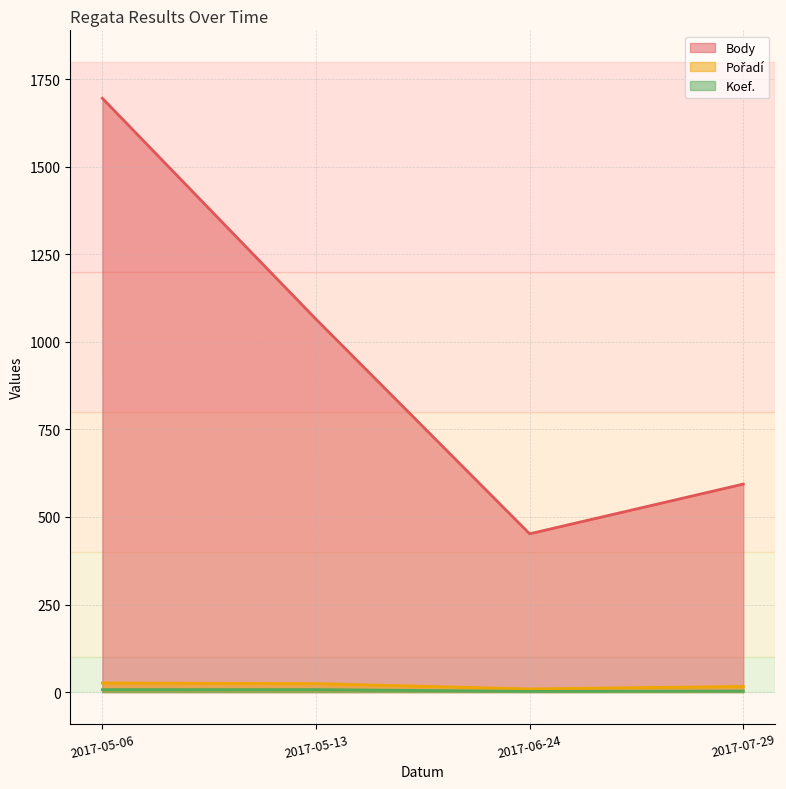

How many lines are shown in the chart?

3